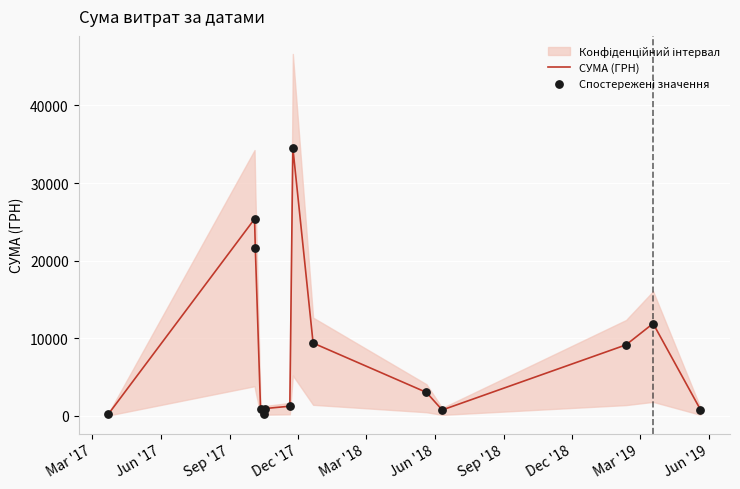

Is the value of Спостережені значення at Jun '19 greater than the value of СУМА (ГРН) at 12?

No